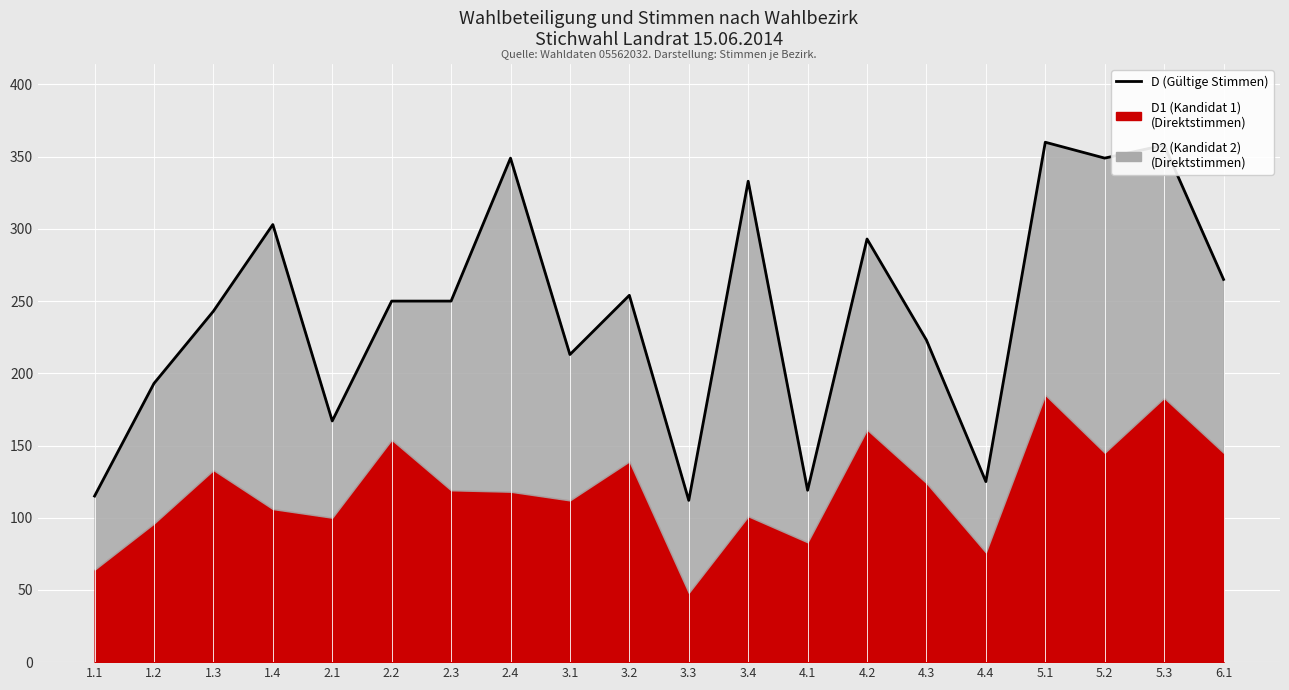

At which category does the chart reach its peak across all series?

5.1